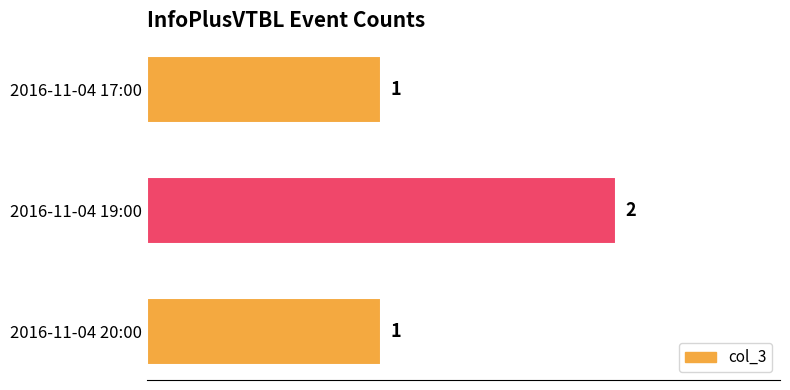

How many data points are above 1?

1